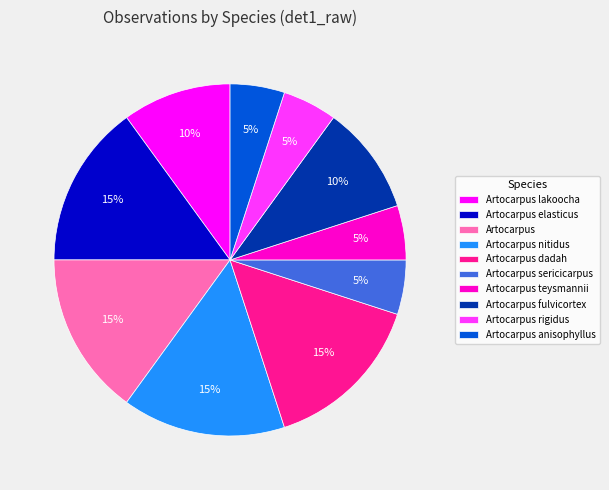

What is the ratio of the value at Artocarpus rigidus to the value at Artocarpus sericicarpus?

1.0